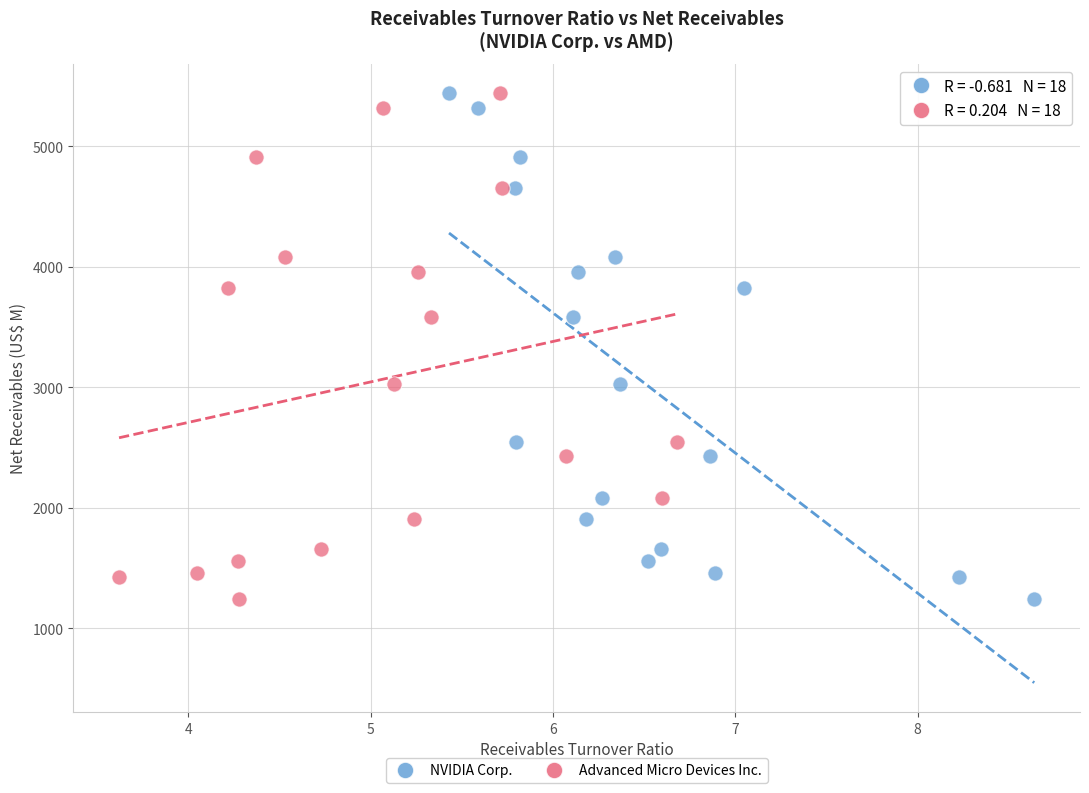

What are all the series names shown in the legend?

NVIDIA Corp., Advanced Micro Devices Inc.